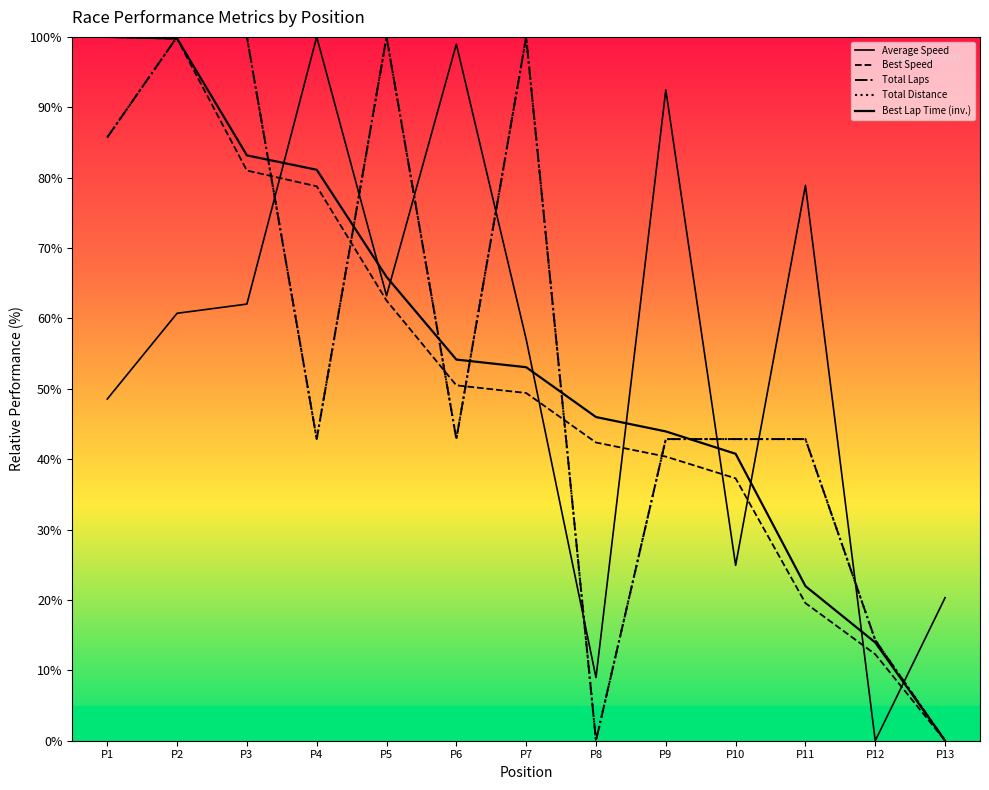

List the series in order of their peak value, lowest first.

Best Lap time, Best Speed, Average Speed, Total Laps, Total Distance